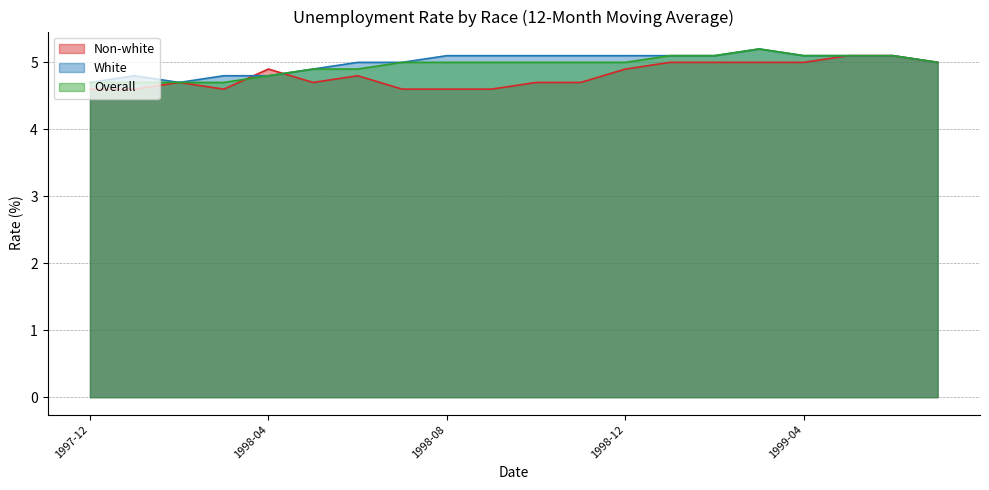

List the series in order of their peak value, highest first.

White, Overall, Non-white